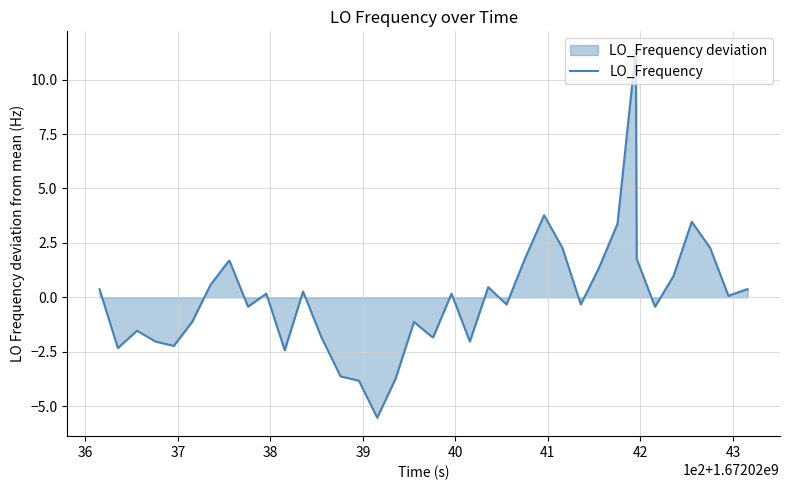

What is the greatest value displayed?

11.4